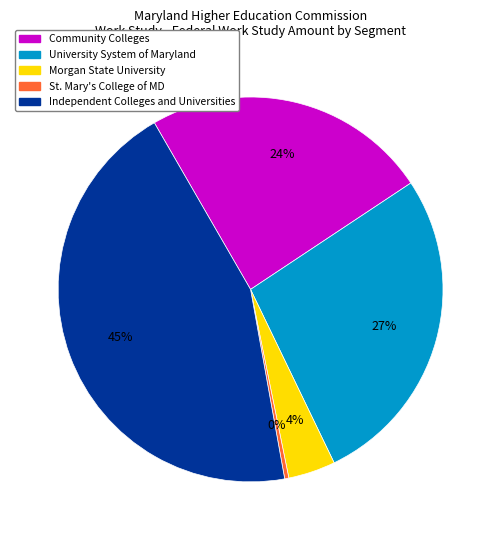

True or false: Morgan State University accounts for 4% of the total.

True